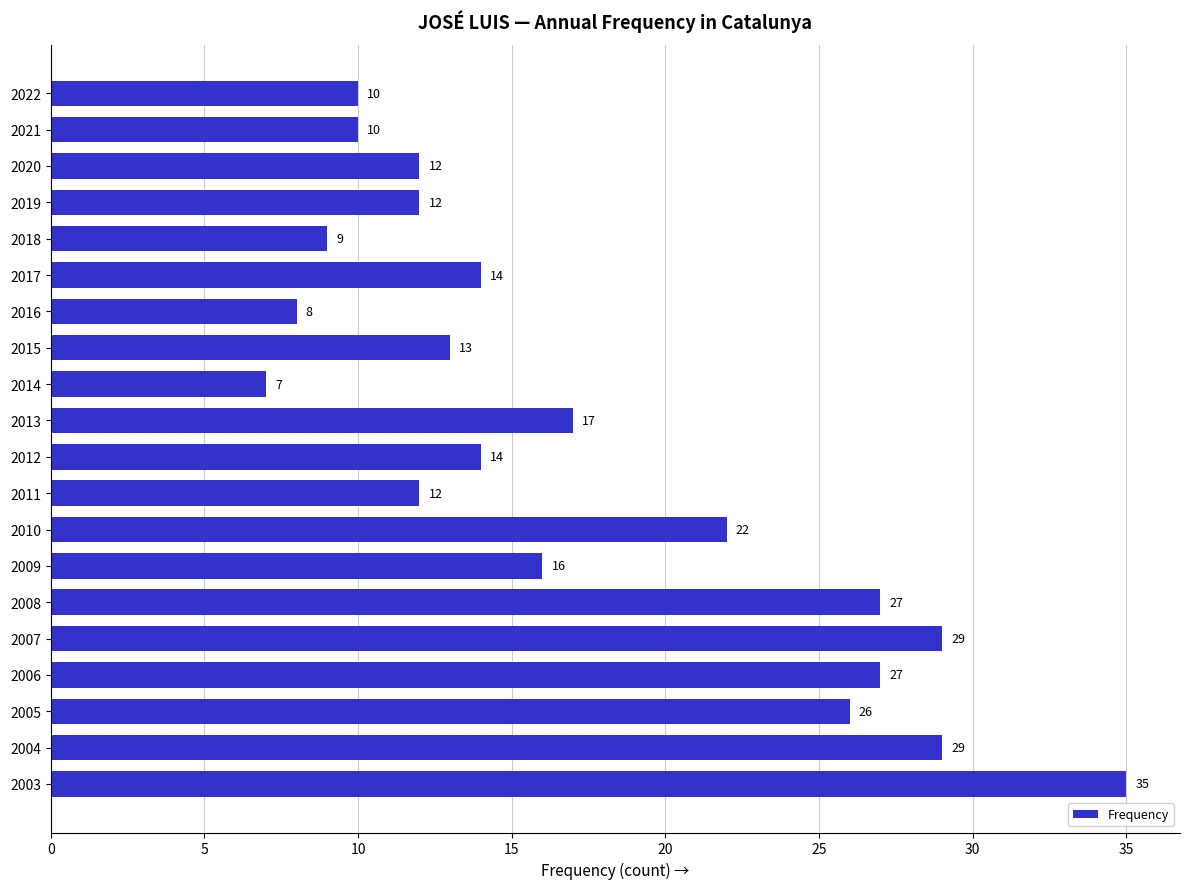

At which label is the value closest to 21?

2010